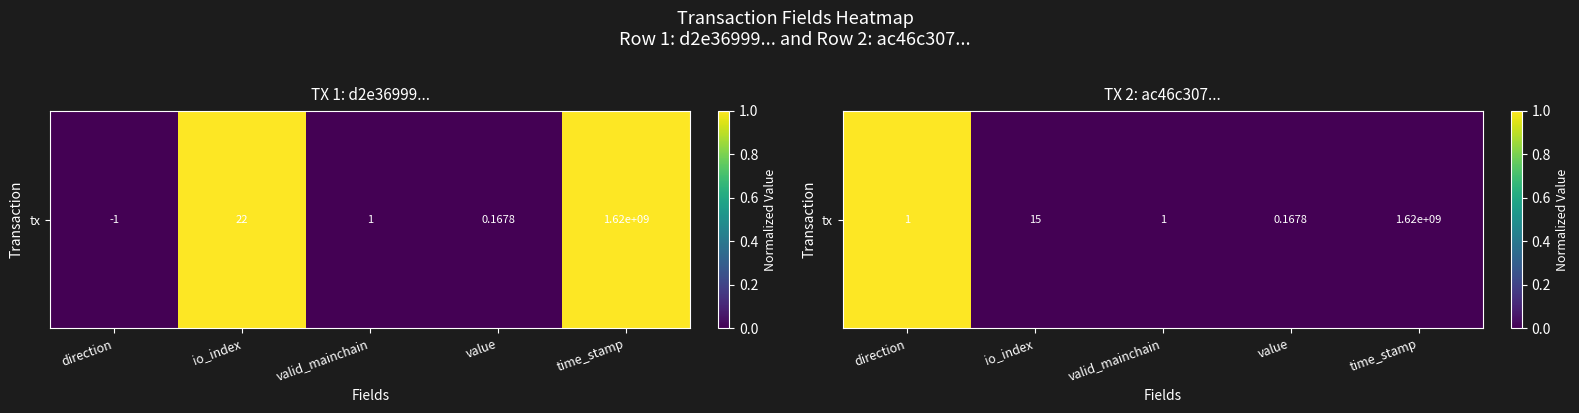

What is the difference between the maximum and minimum values?

1